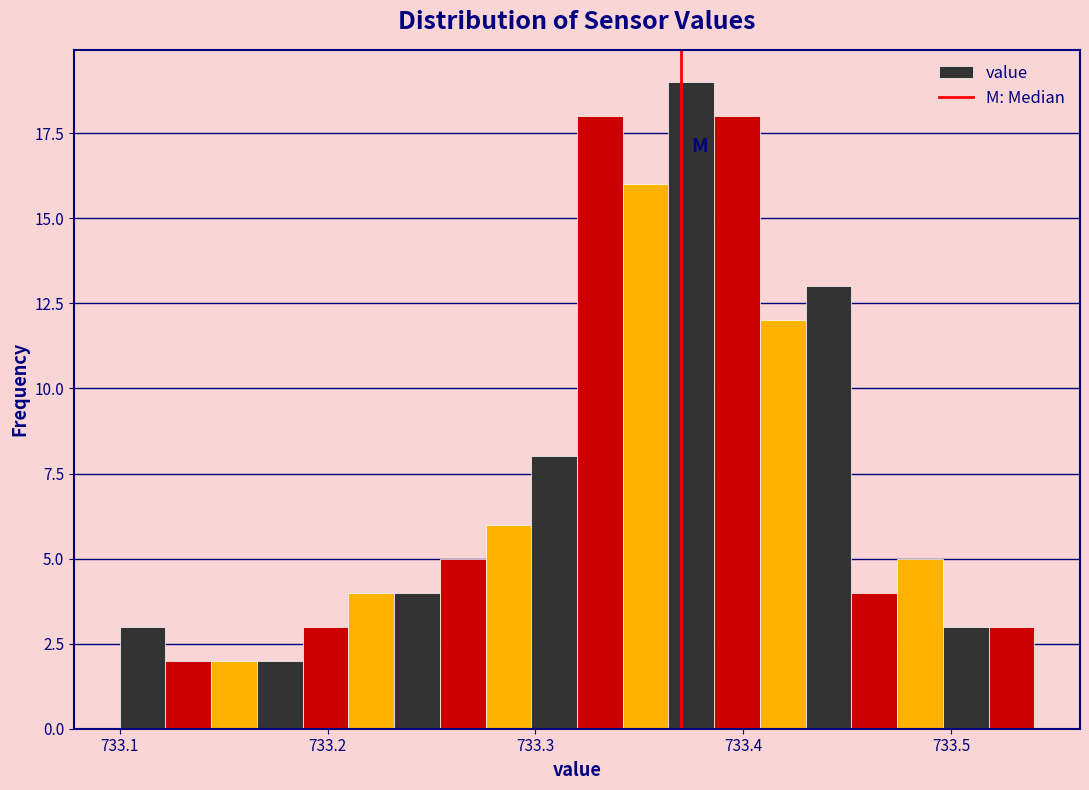

Around what value on the x-axis is the tallest bar? Give the approximate position of its centre, as read against the axis.

733.38